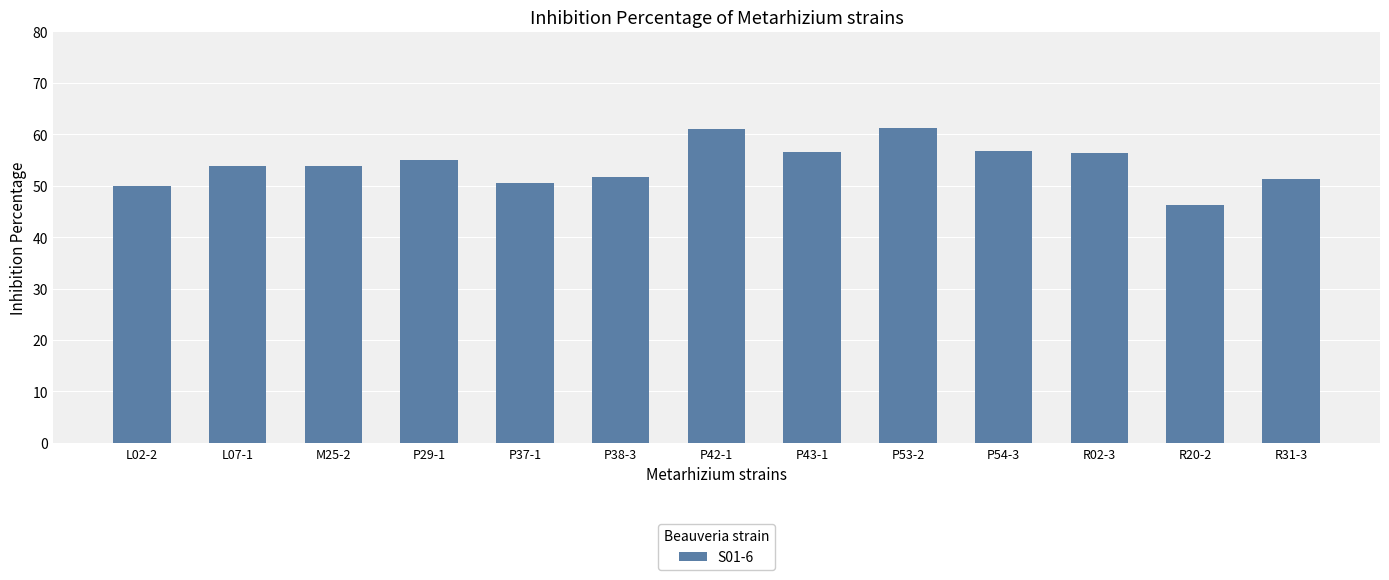

The value at P42-1 is 18.6. True or false?

False